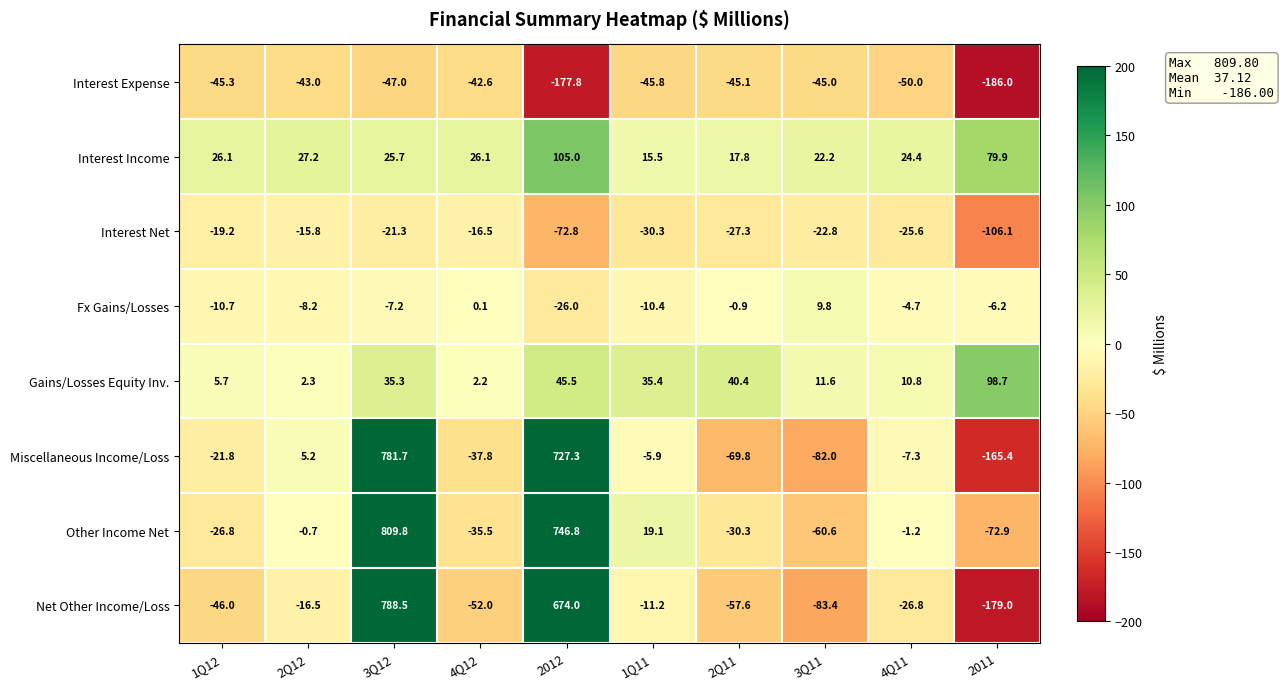

What is the sum of all Gains/Losses Equity Inv. values?

287.9